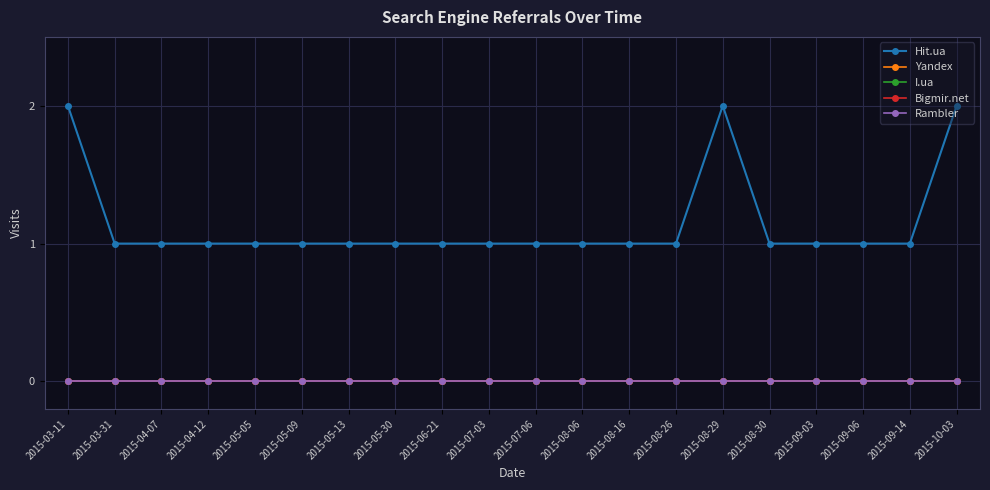

At how many categories does at least one series exceed 1?

3